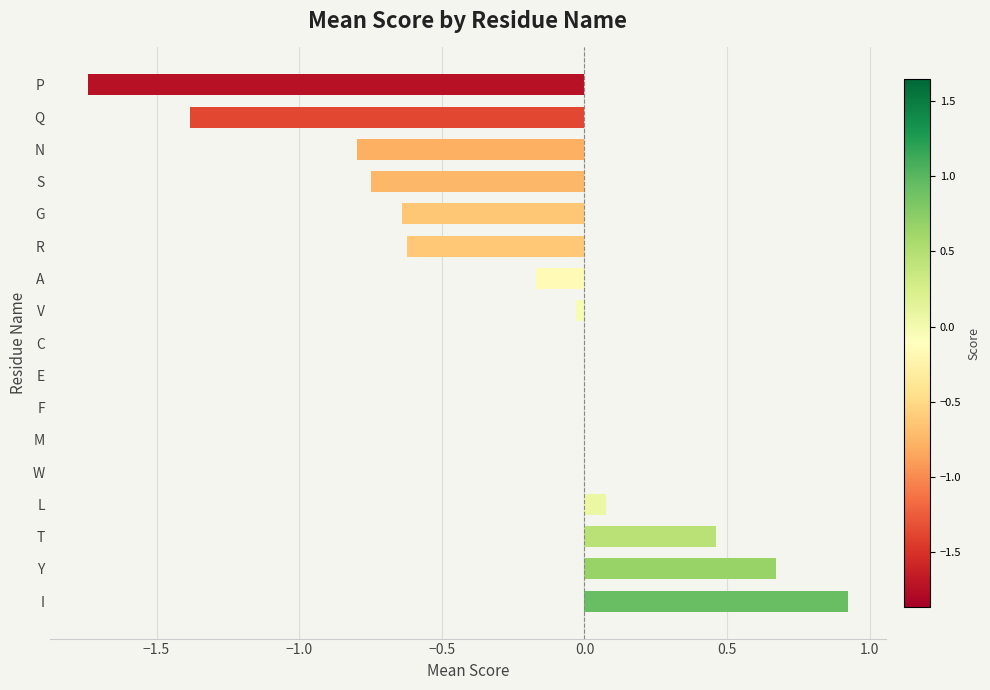

Is it true that the value at C is 0.0?

True